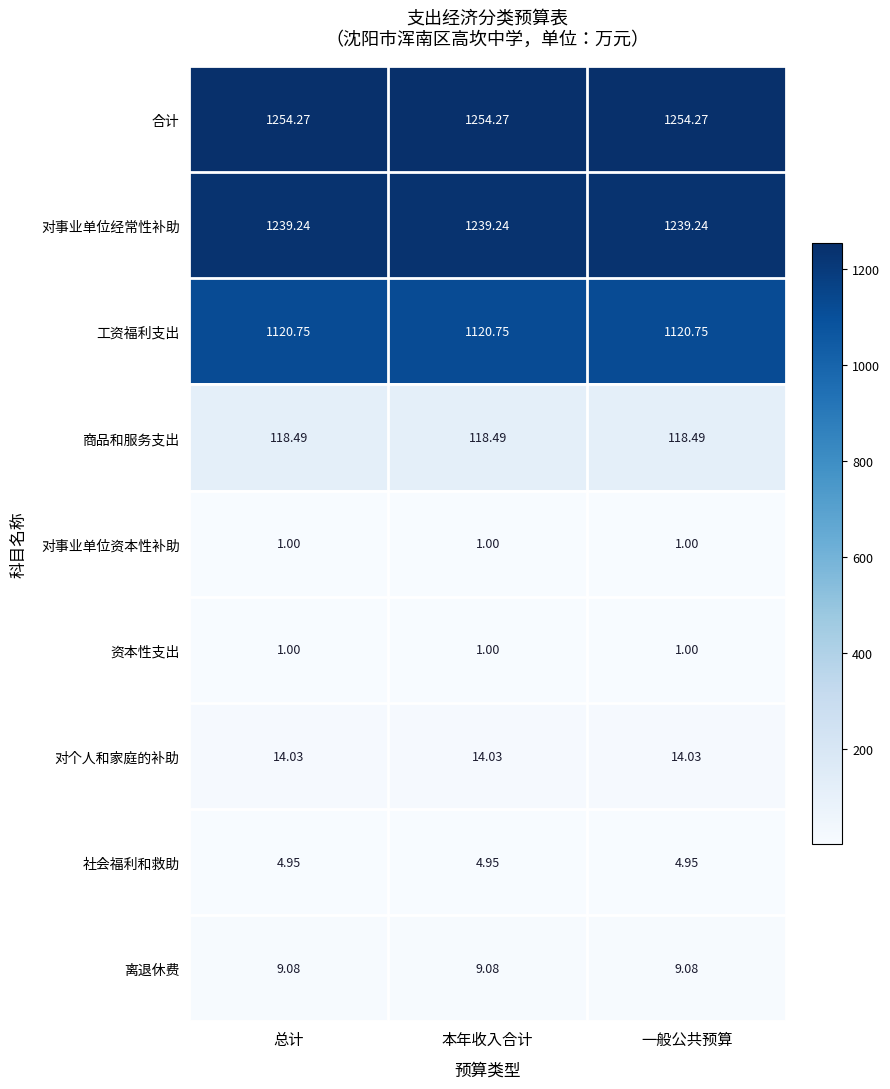

Is the value of 商品和服务支出 at 本年收入合计 greater than the value of 离退休费 at 本年收入合计?

Yes